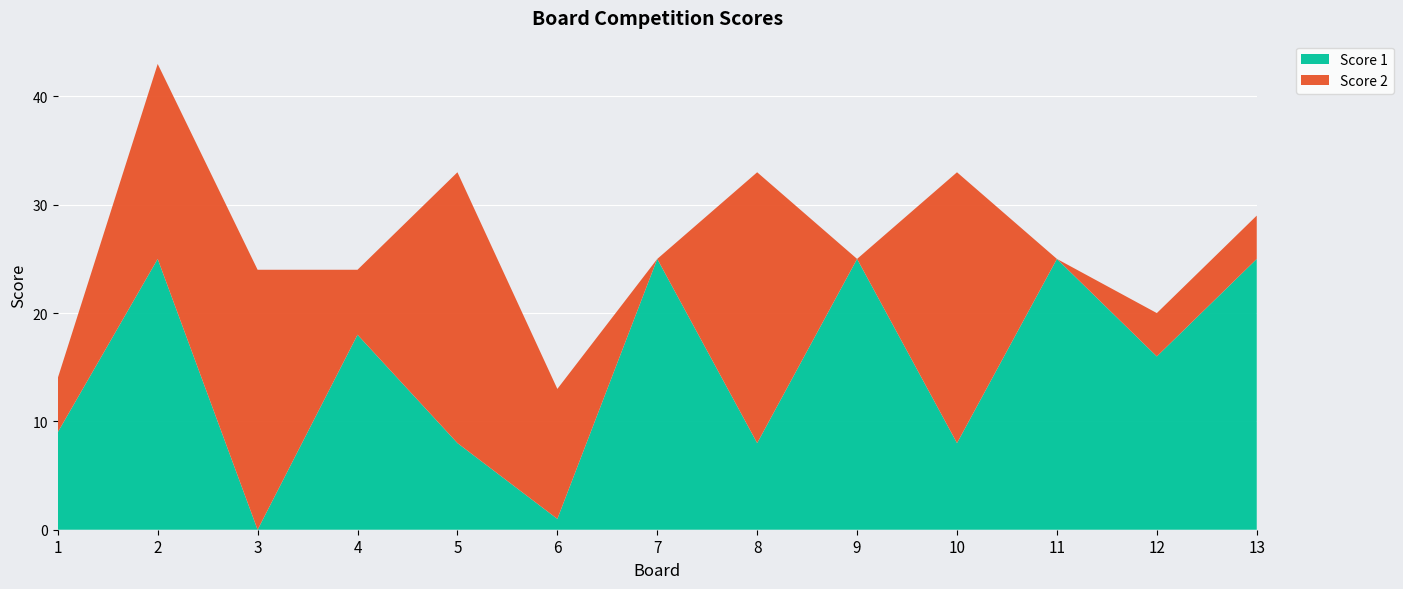

Reading left to right, what are all the values shown in this chart?

Score 1: 1=9	2=25	3=0	4=18	5=8	6=1	7=25	8=8	9=25	10=8	11=25	12=16	13=25
Score 2: 1=5	2=18	3=24	4=6	5=25	6=12	7=0	8=25	9=0	10=25	11=0	12=4	13=4